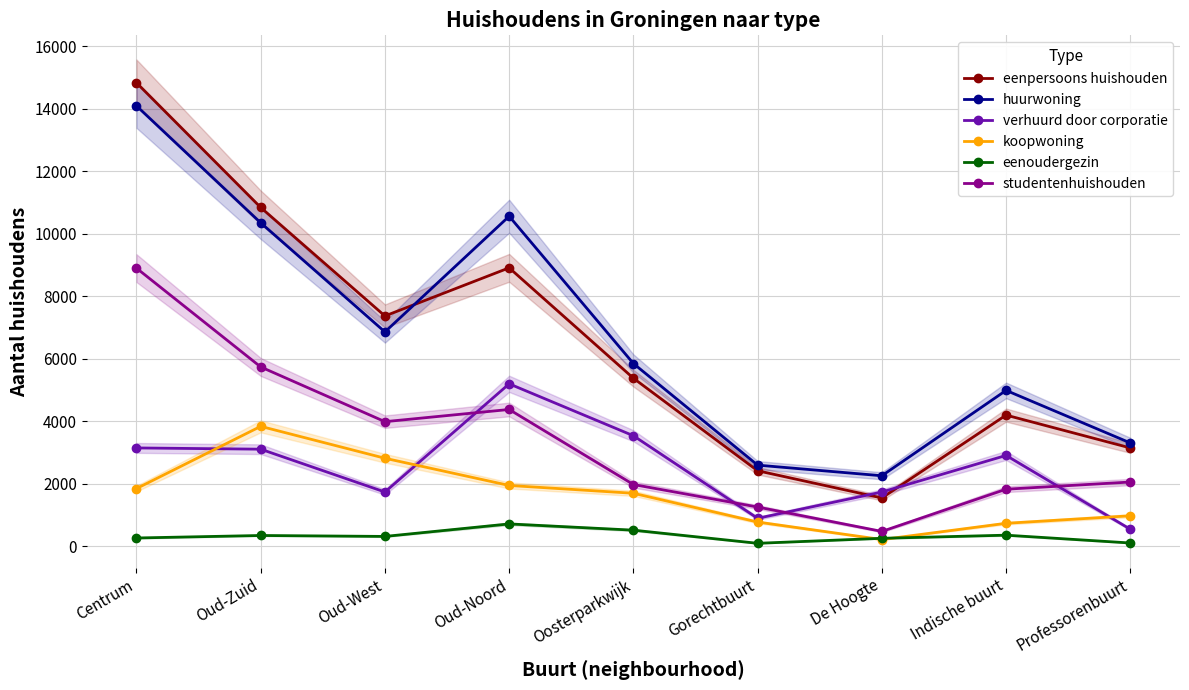

At which label is eenoudergezin closest to 410?

Indische buurt